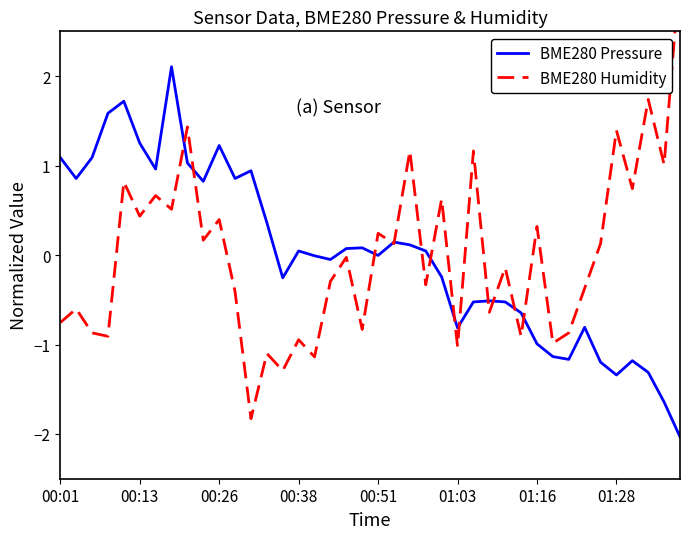

True or false: BME280 Pressure has a value of -0.8 at 01:03.

True